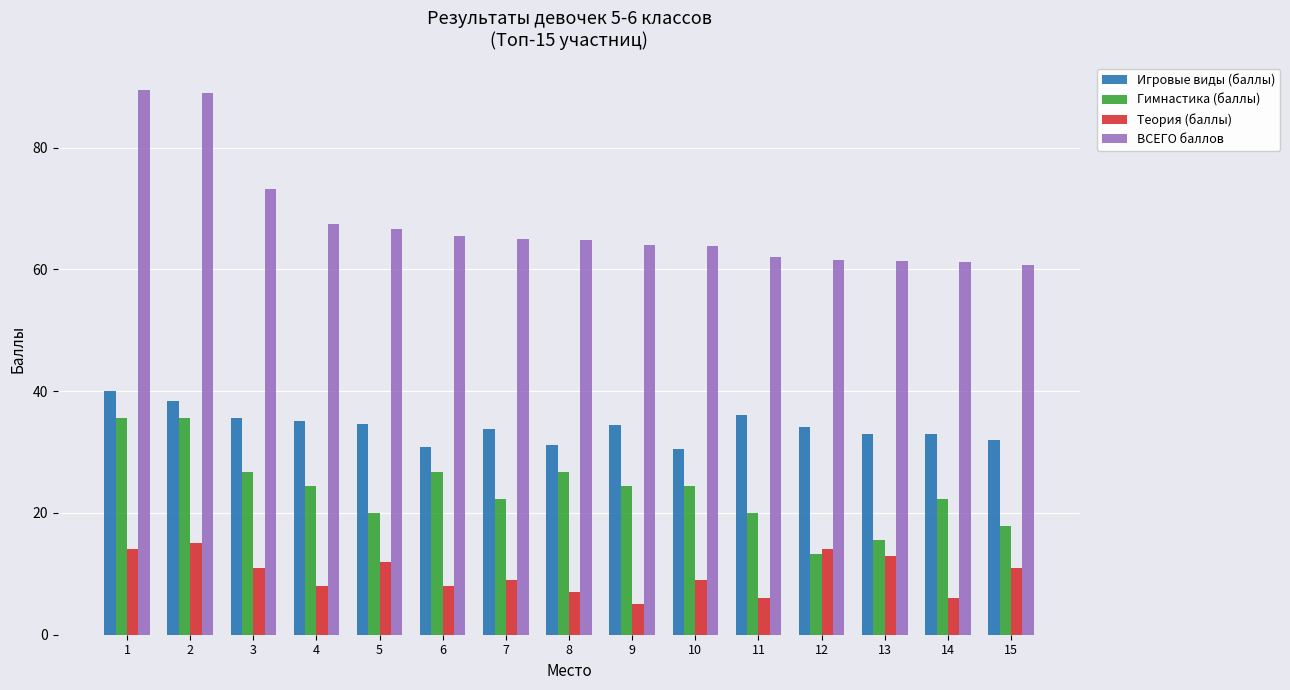

What is the maximum value for Теория (баллы)?

15.0